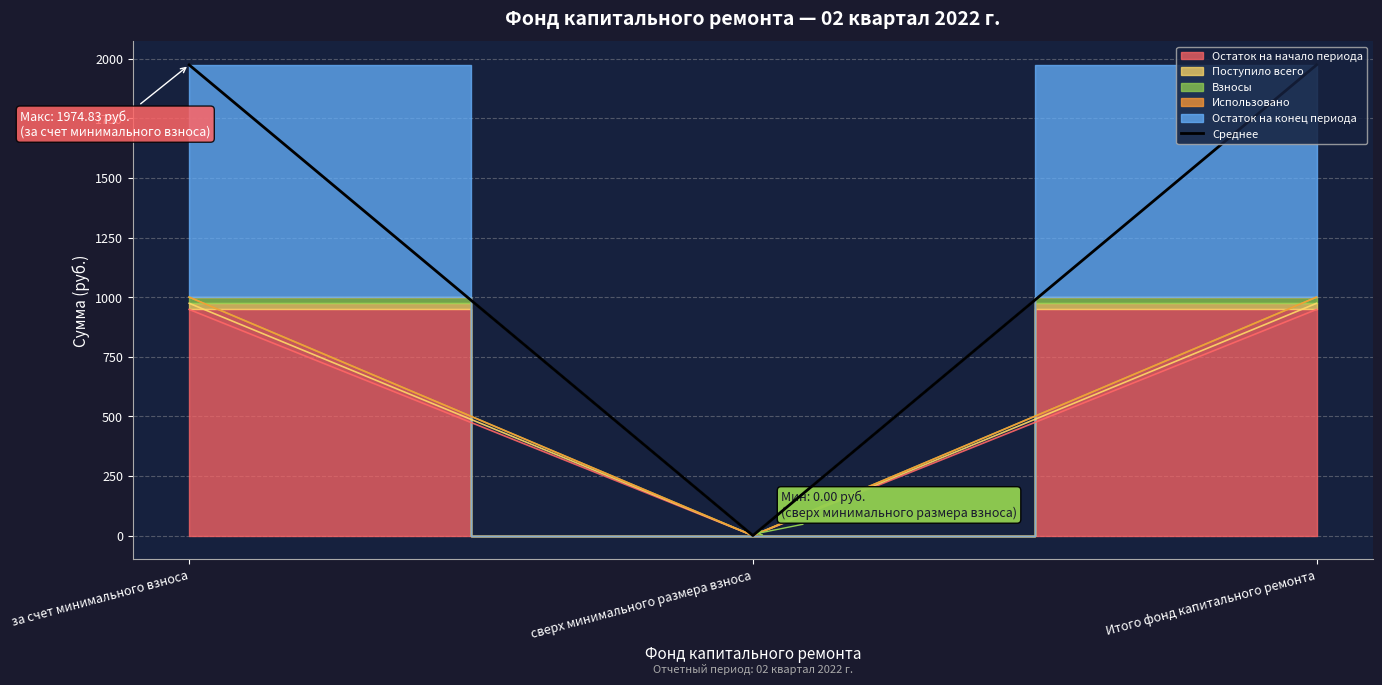

The chart shows a value of 1371.0 at за счет минимального взноса. True or false?

False